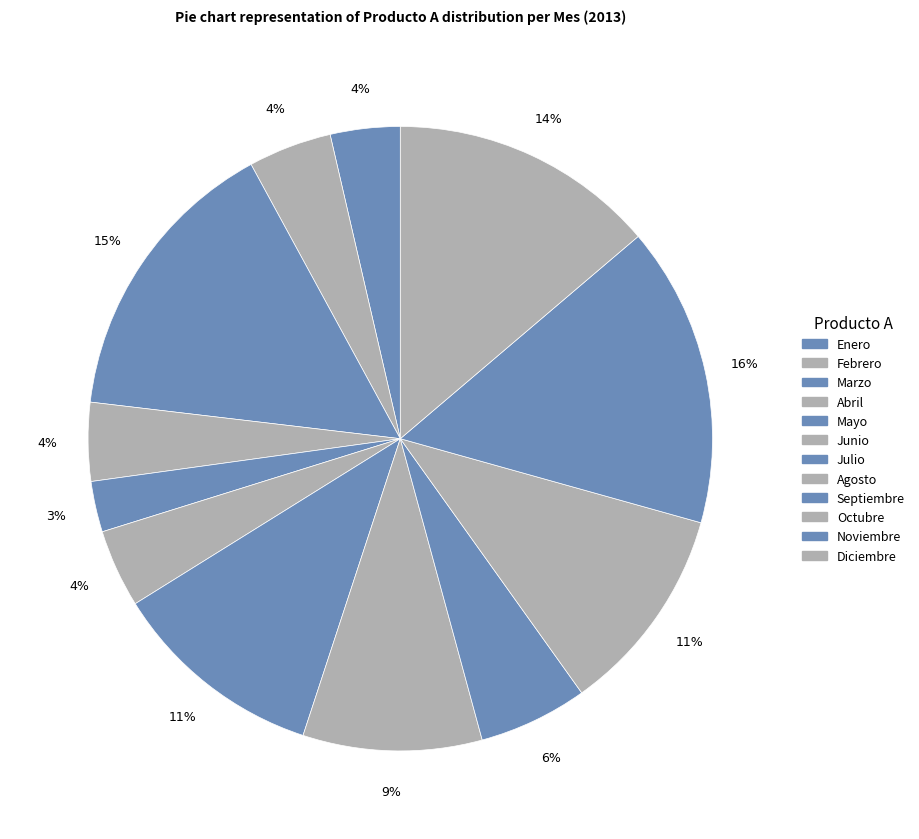

Count the number of slices in the pie.

12